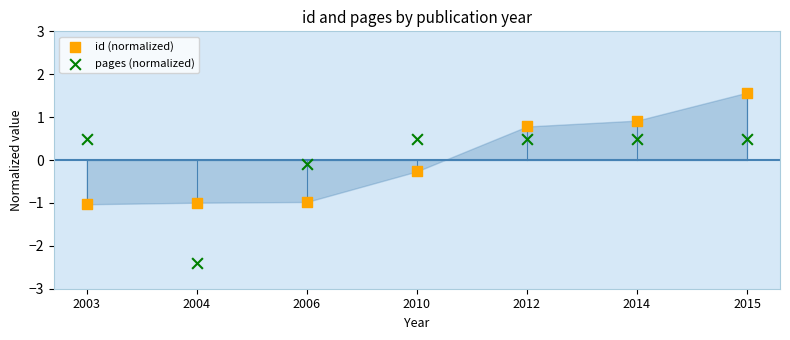

Which series contains the lowest Y value?

pages (normalized)